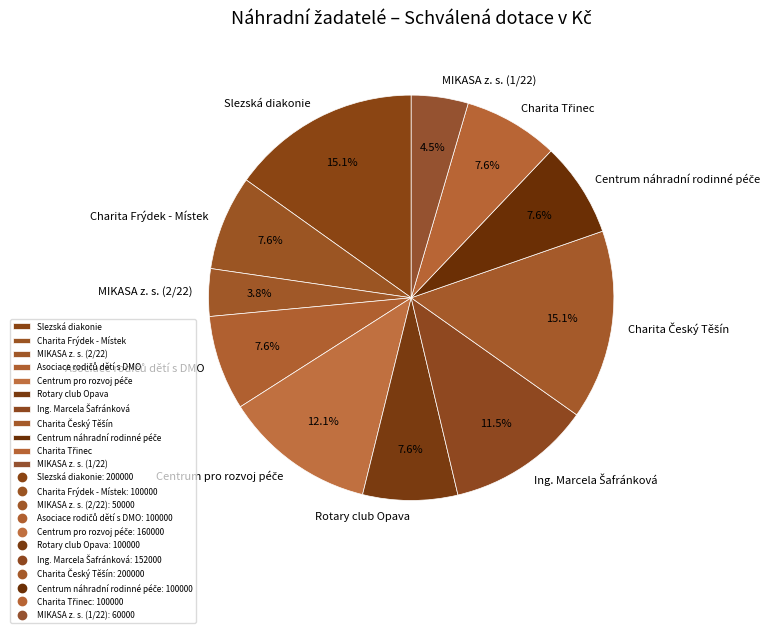

Is there any slice that represents more than half of the pie?

No